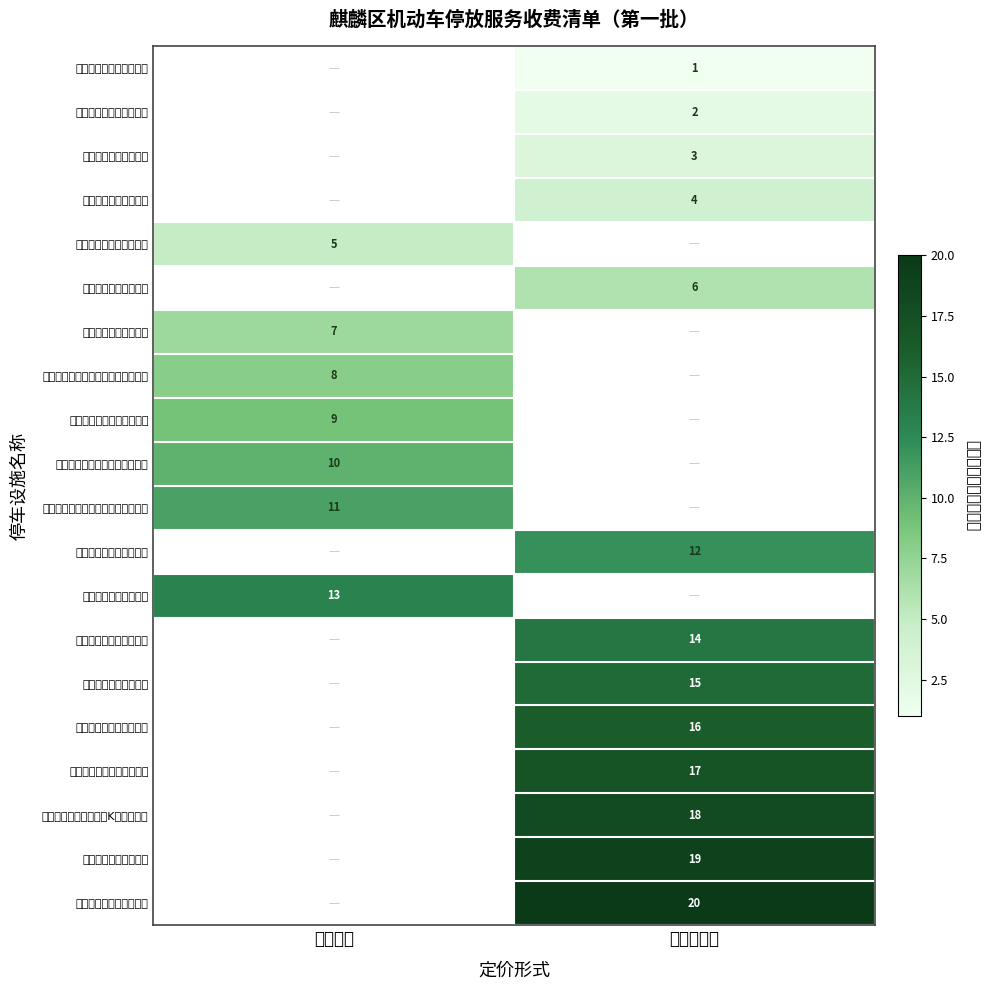

Is it true that 麒麟区白石江公园停车场 equals 5 at 政府定价?

True